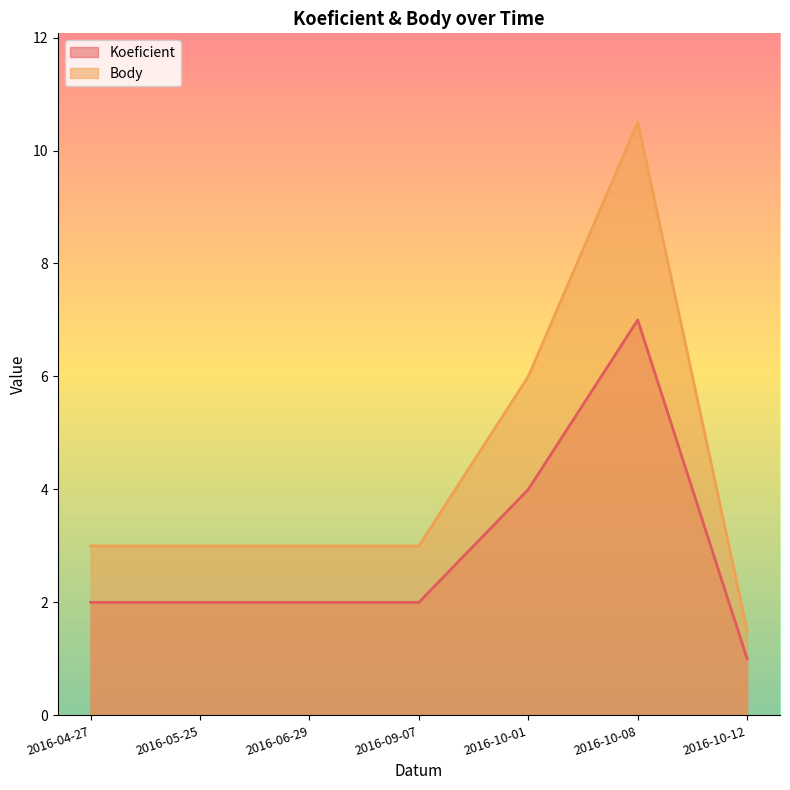

At which label is Body closest to 6?

2016-10-01